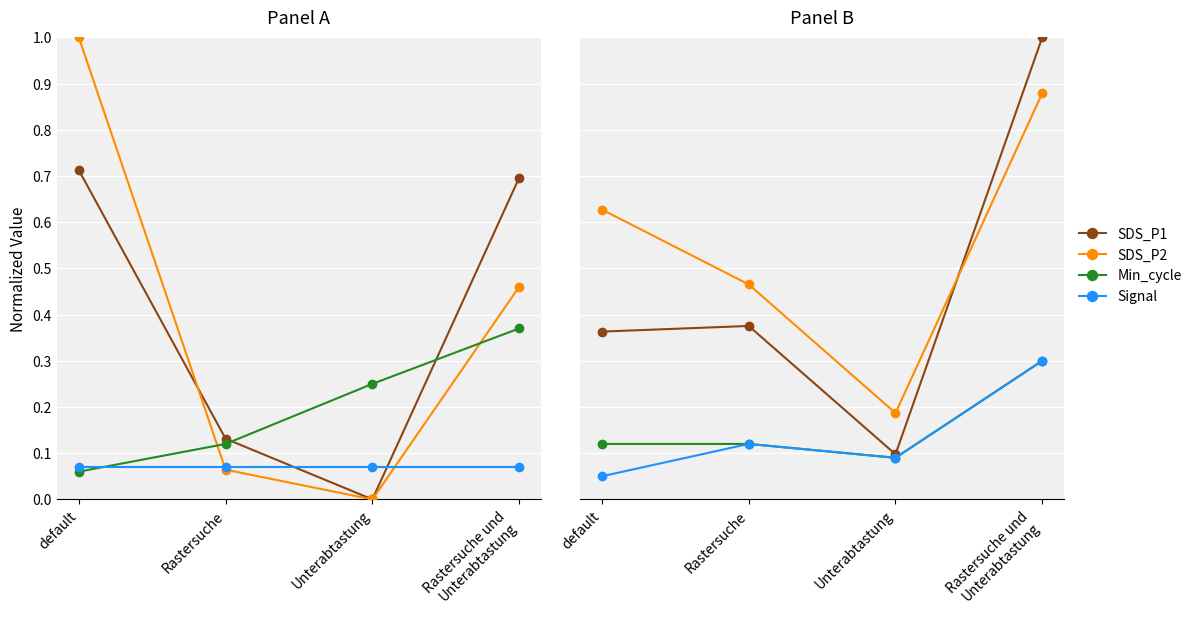

What is the difference between the maximum and minimum values in the Signal series?

0.2